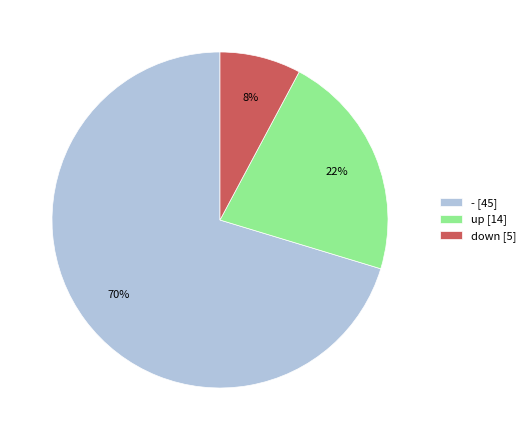

The down slice represents 22% of the pie. True or false?

False